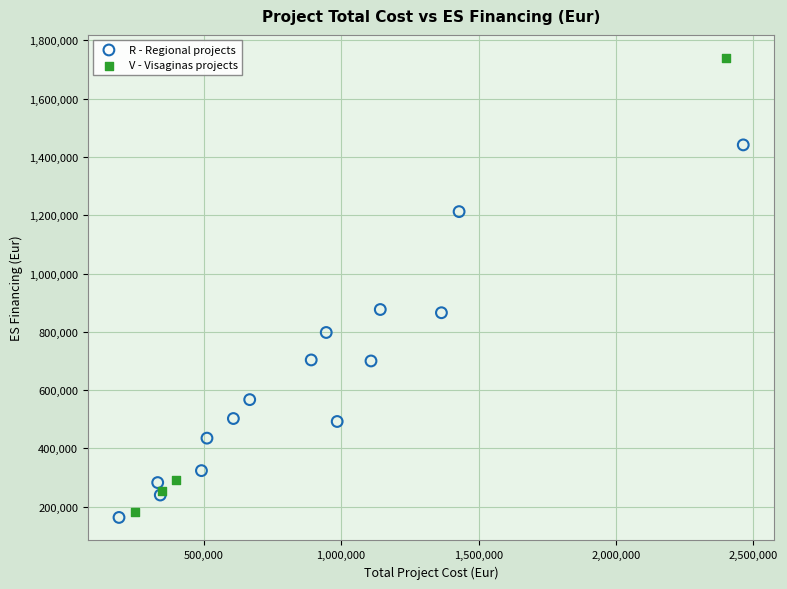

Which series reaches the maximum Y coordinate?

V - Visaginas projects